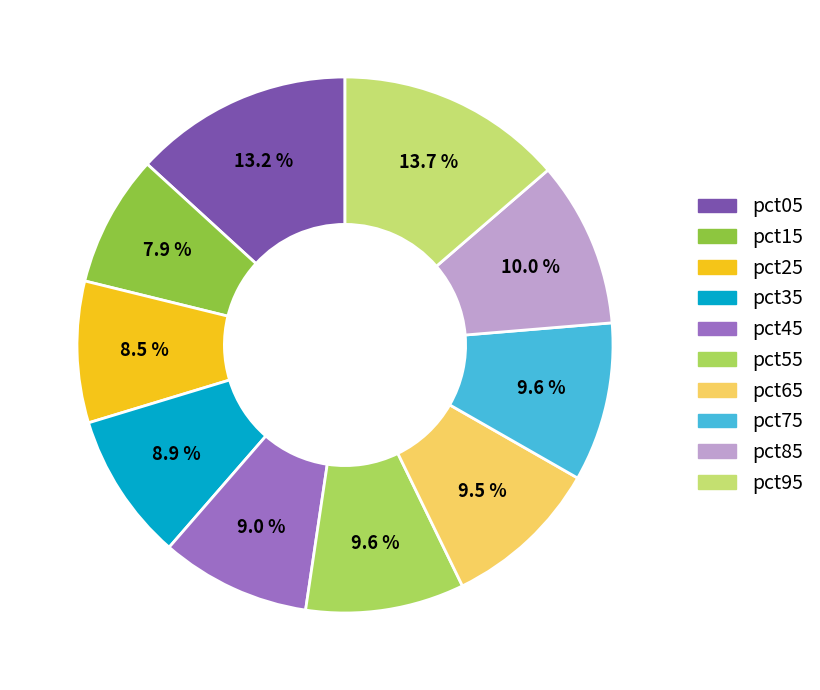

How many slices are in this pie chart?

10